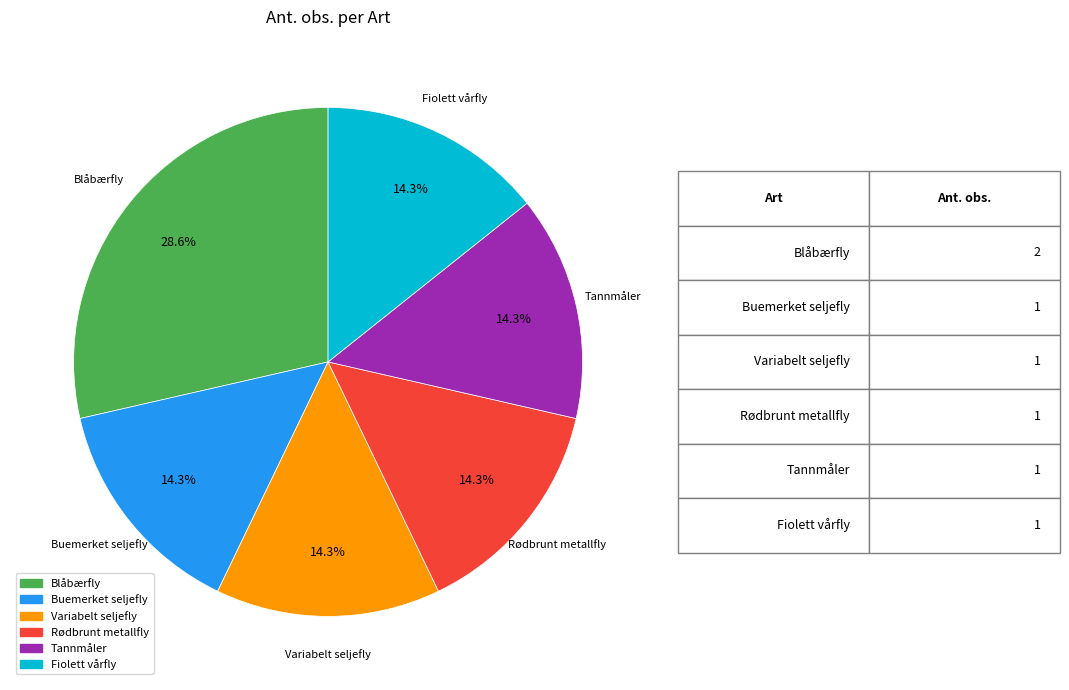

How many slices are in this pie chart?

6